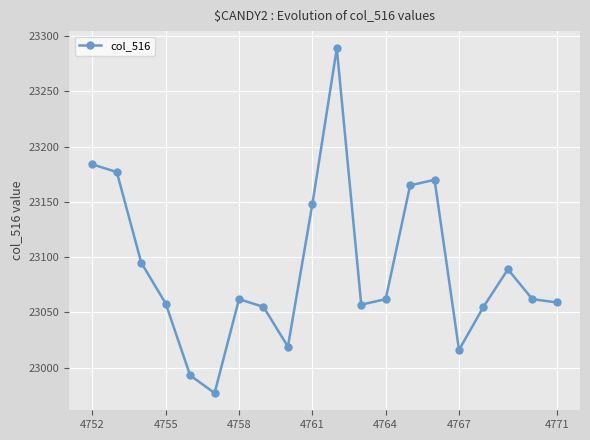

What is the maximum value shown in the chart?

23289